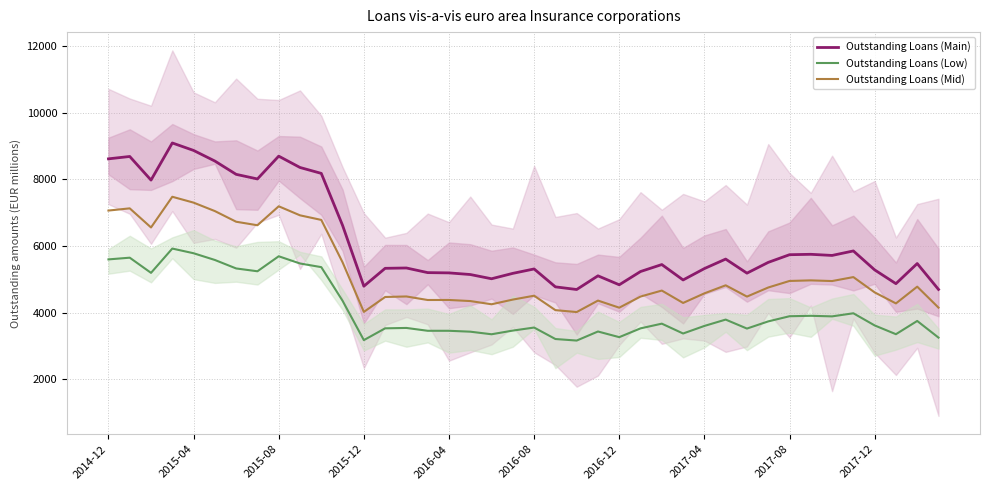

What is the highest value of the Outstanding Loans (Mid) series?

7476.1